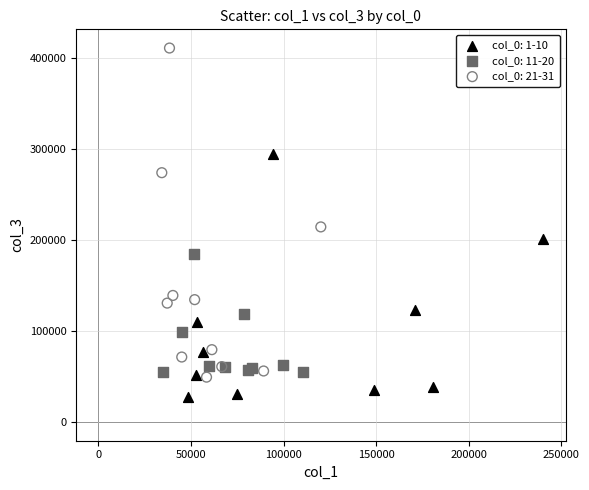

Which series contains the highest Y value?

col_0: 21-31